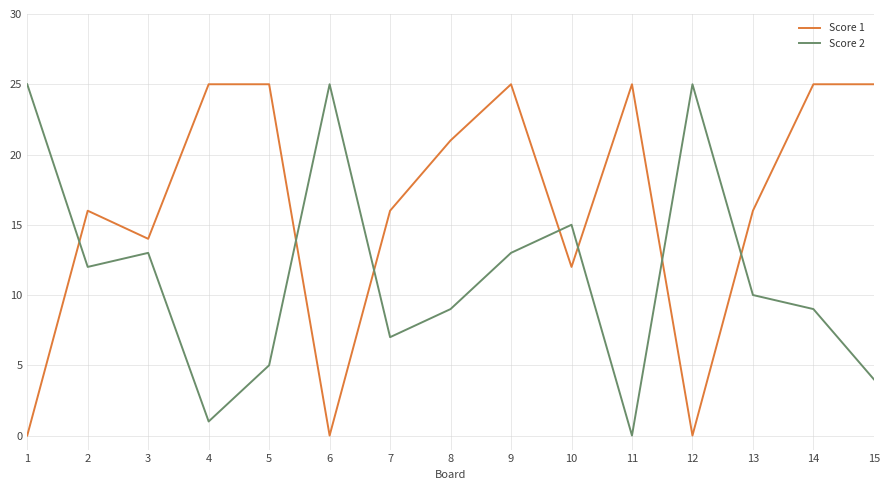

Read the Score 2 value at 10.

15